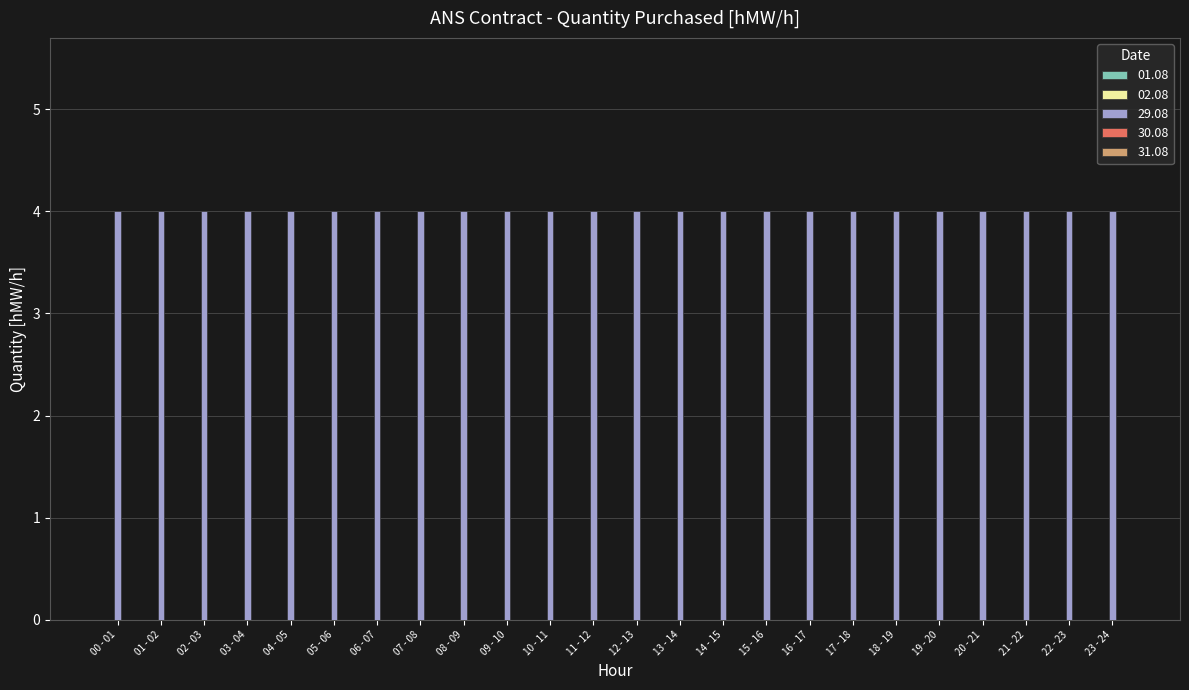

Reading left to right, list all the values displayed in this chart.

01.08: 0	0	0	0	0	0	0	0	0	0	0	0	0	0	0	0	0	0	0	0	0	0	0	0
02.08: 0	0	0	0	0	0	0	0	0	0	0	0	0	0	0	0	0	0	0	0	0	0	0	0
29.08: 4	4	4	4	4	4	4	4	4	4	4	4	4	4	4	4	4	4	4	4	4	4	4	4
30.08: 0	0	0	0	0	0	0	0	0	0	0	0	0	0	0	0	0	0	0	0	0	0	0	0
31.08: 0	0	0	0	0	0	0	0	0	0	0	0	0	0	0	0	0	0	0	0	0	0	0	0